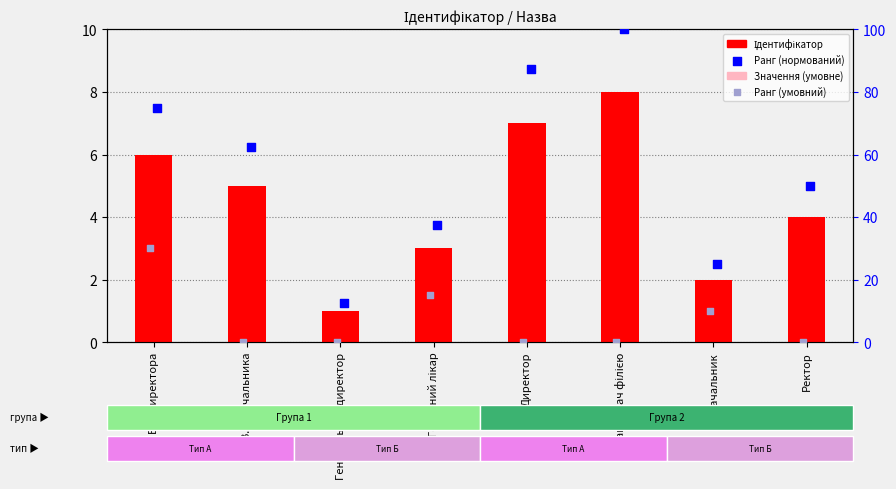

Which series has the widest spread of Y values?

Ранг (нормований)